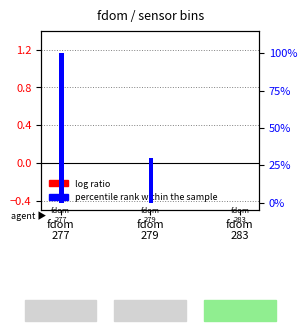

How many data points does each series have?

3